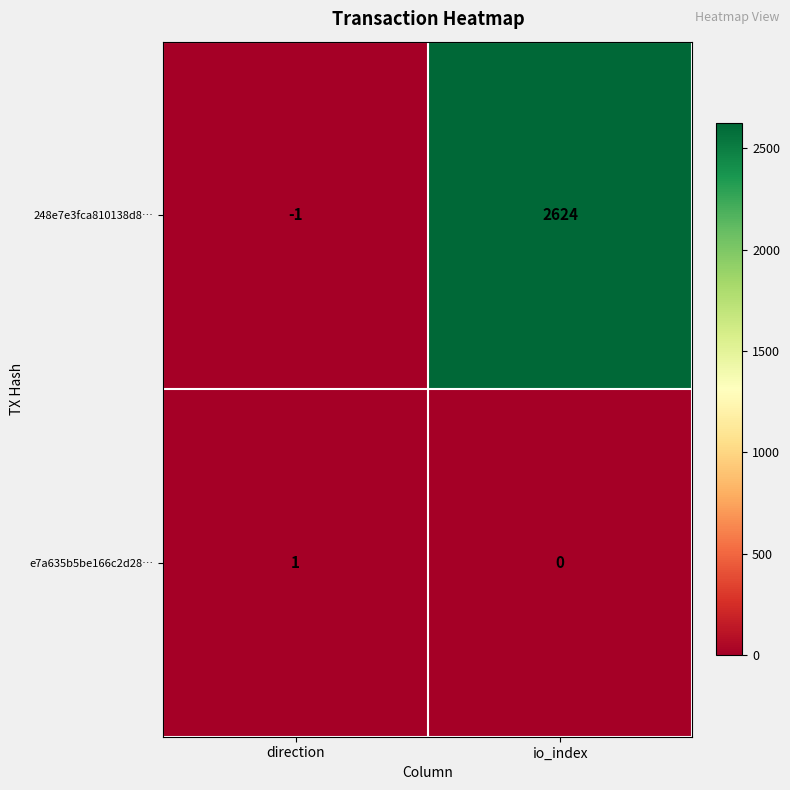

At which label is 248e7e3fca810138d8… closest to 1311?

direction